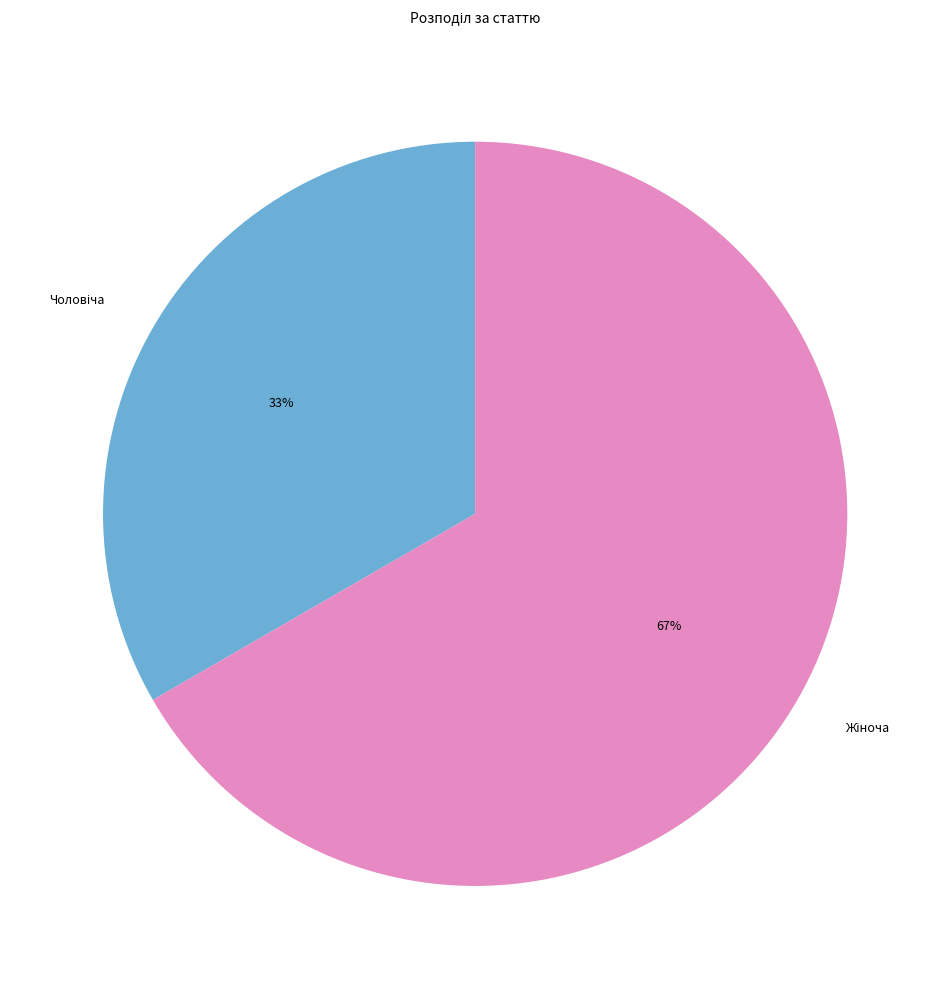

Is there any slice that represents more than half of the pie?

Yes